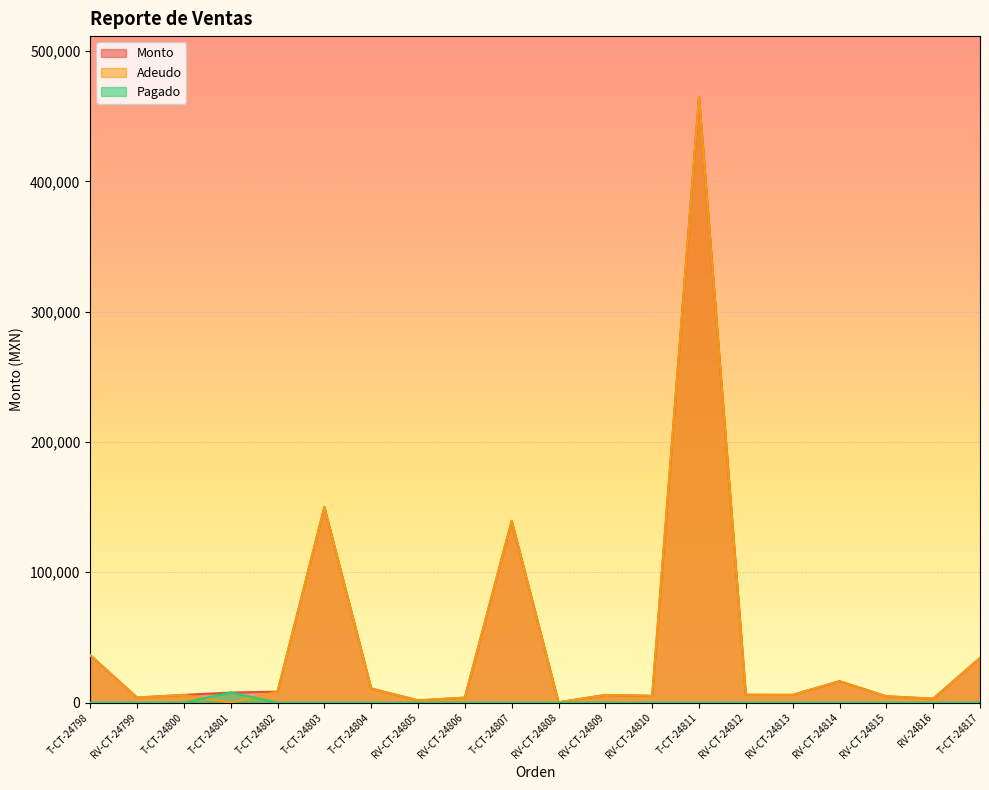

What is the difference between the Pagado values at T-CT-24801 and T-CT-24811?

7680.0